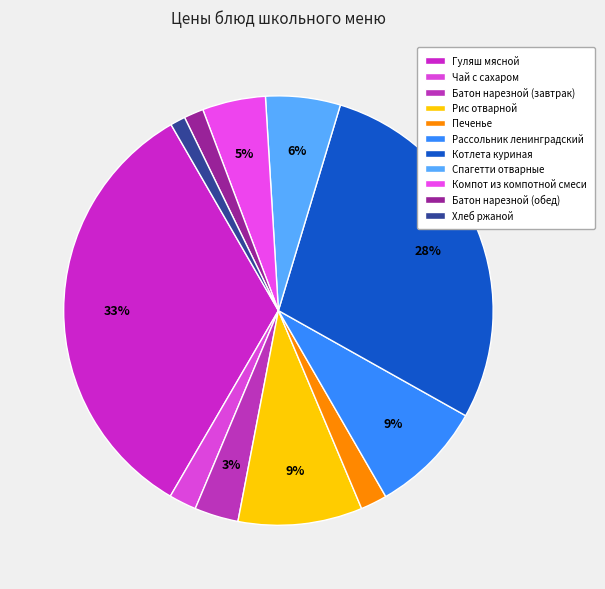

How many slices are in this pie chart?

11